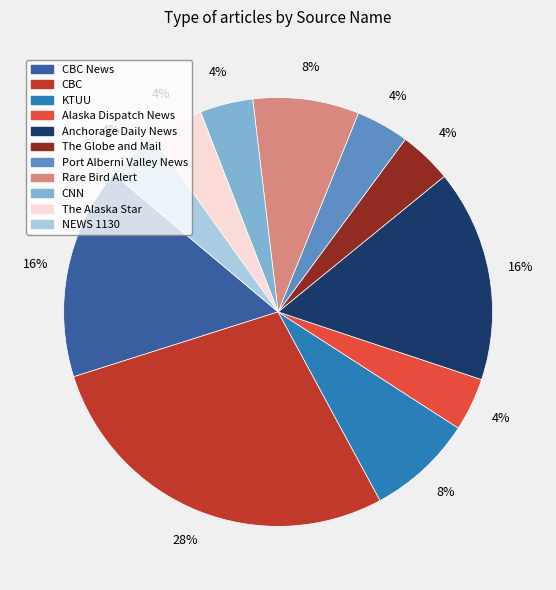

Is there a majority slice in this chart?

No